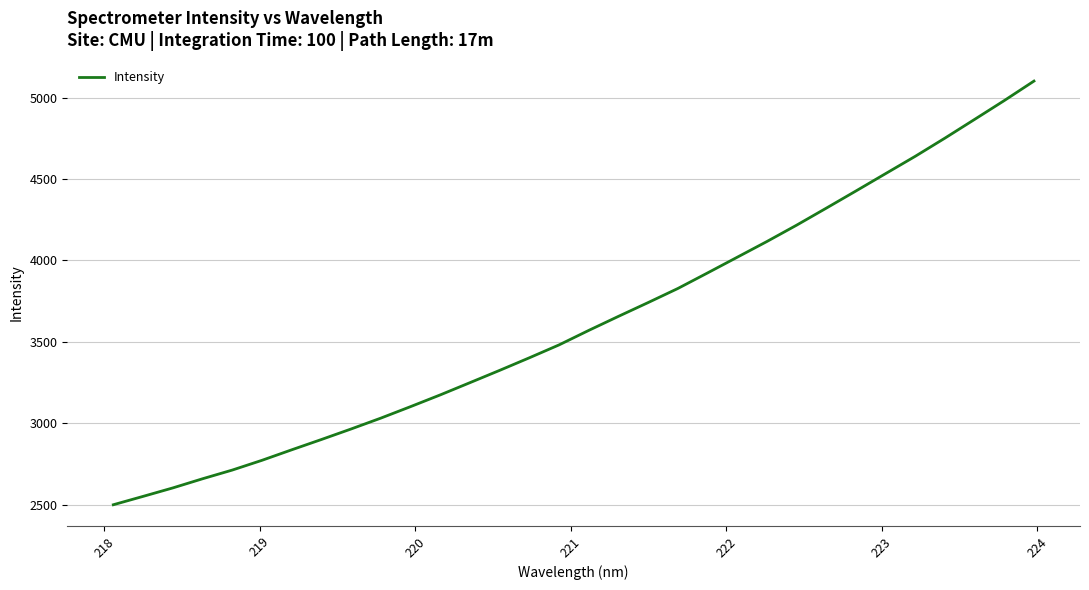

What is the average value?

3623.8